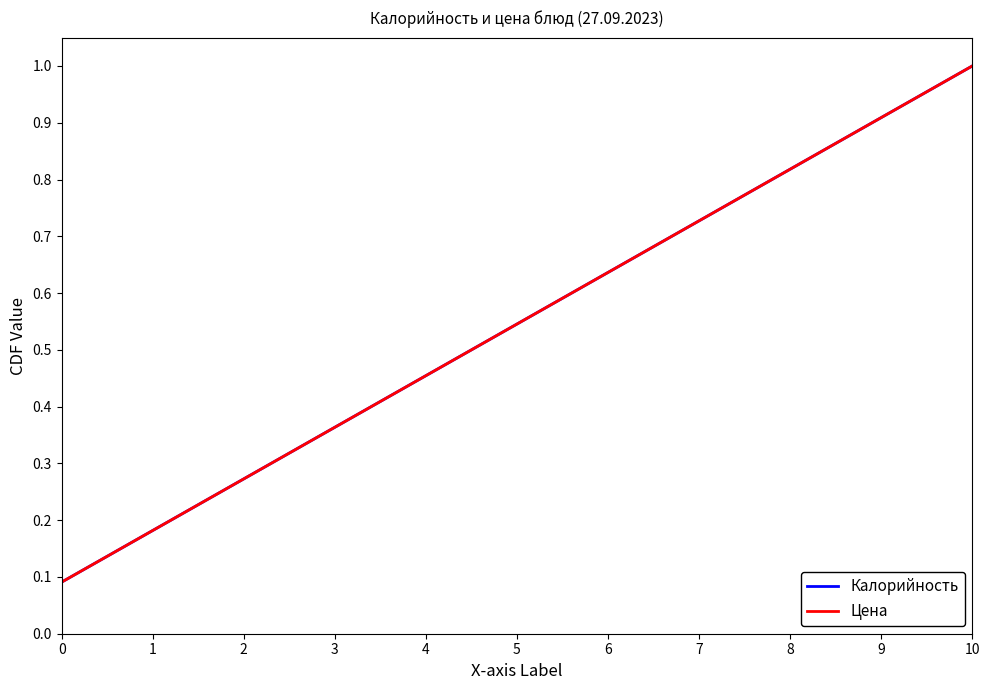

True or false: Цена has a value of 0.3 at 2.

True